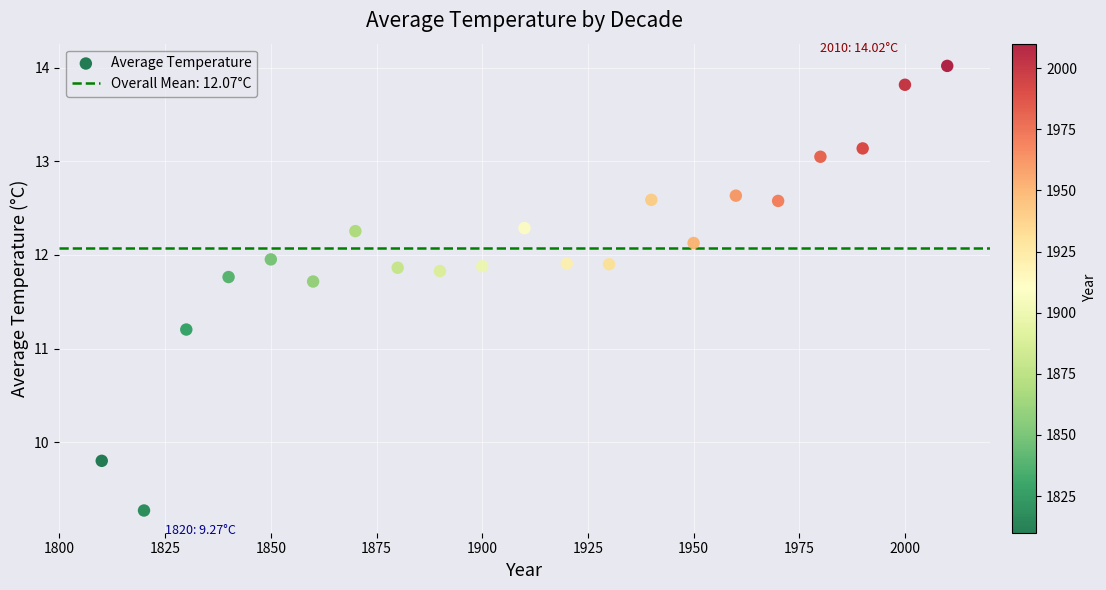

What is the range of X values (max minus min)?

200.0